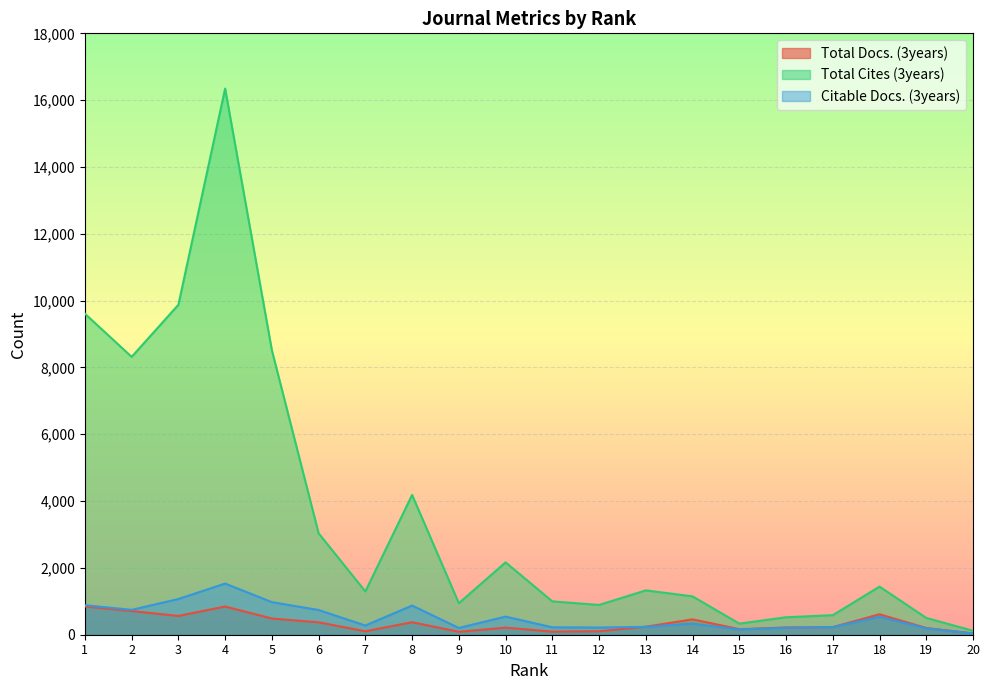

The value of Citable Docs. (3years) at 16 is 209. True or false?

True